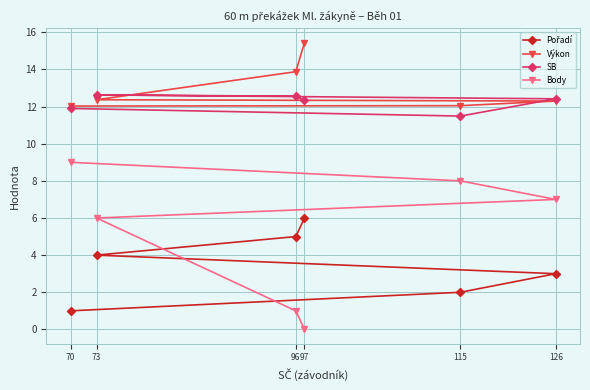

At which label is Výkon closest to 13?

73